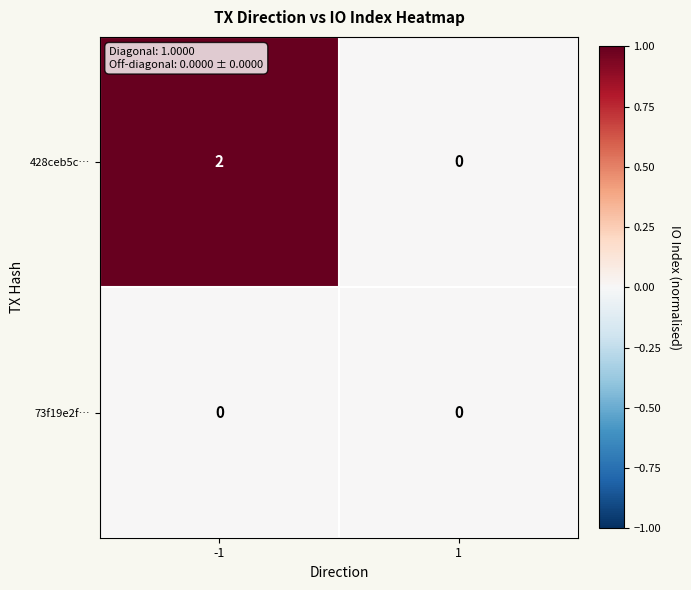

Which series has the largest range (max minus min)?

428ceb5c…